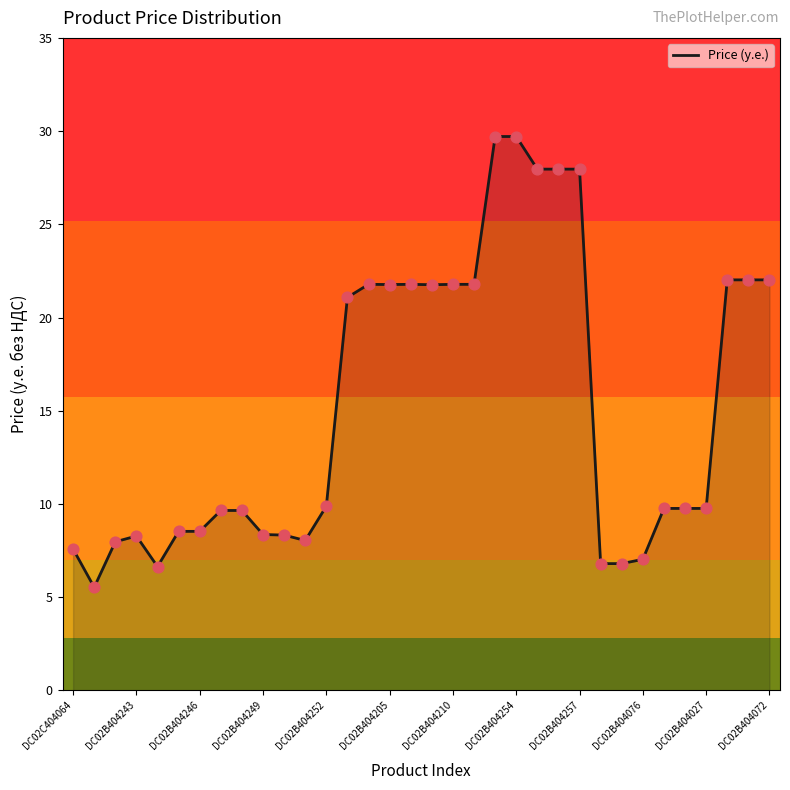

What is the minimum value shown in the chart?

5.5